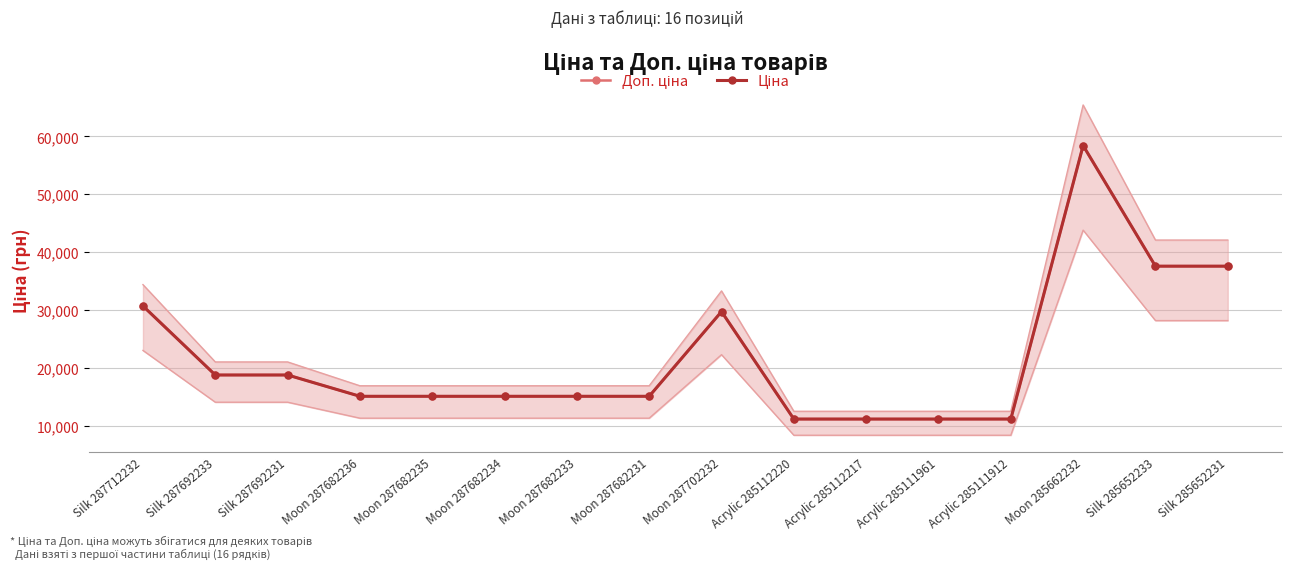

True or false: Ціна has more than 1 points higher than both neighbors.

True